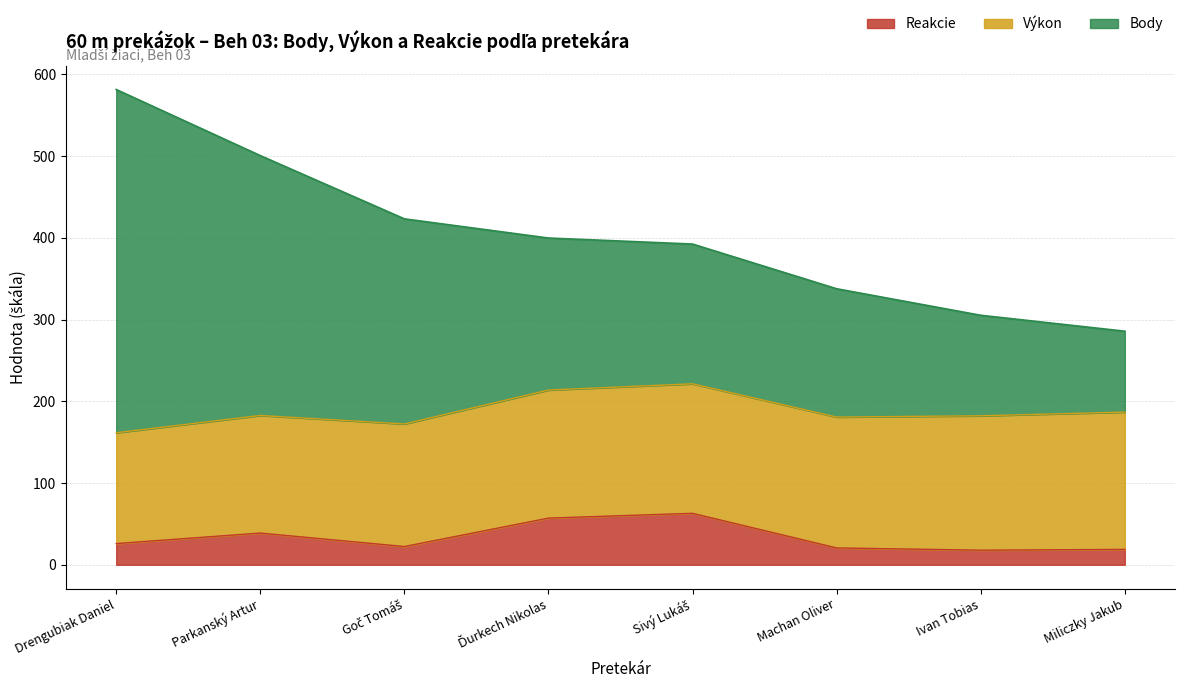

Is it true that Body equals 305.3 at Ivan Tobias?

True